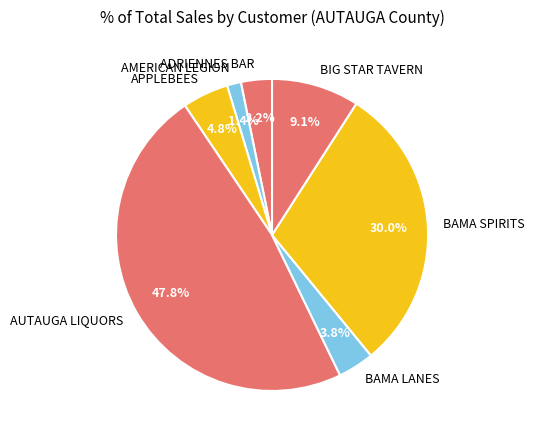

What percentage is NOT represented by AMERICAN LEGION?

98.6%